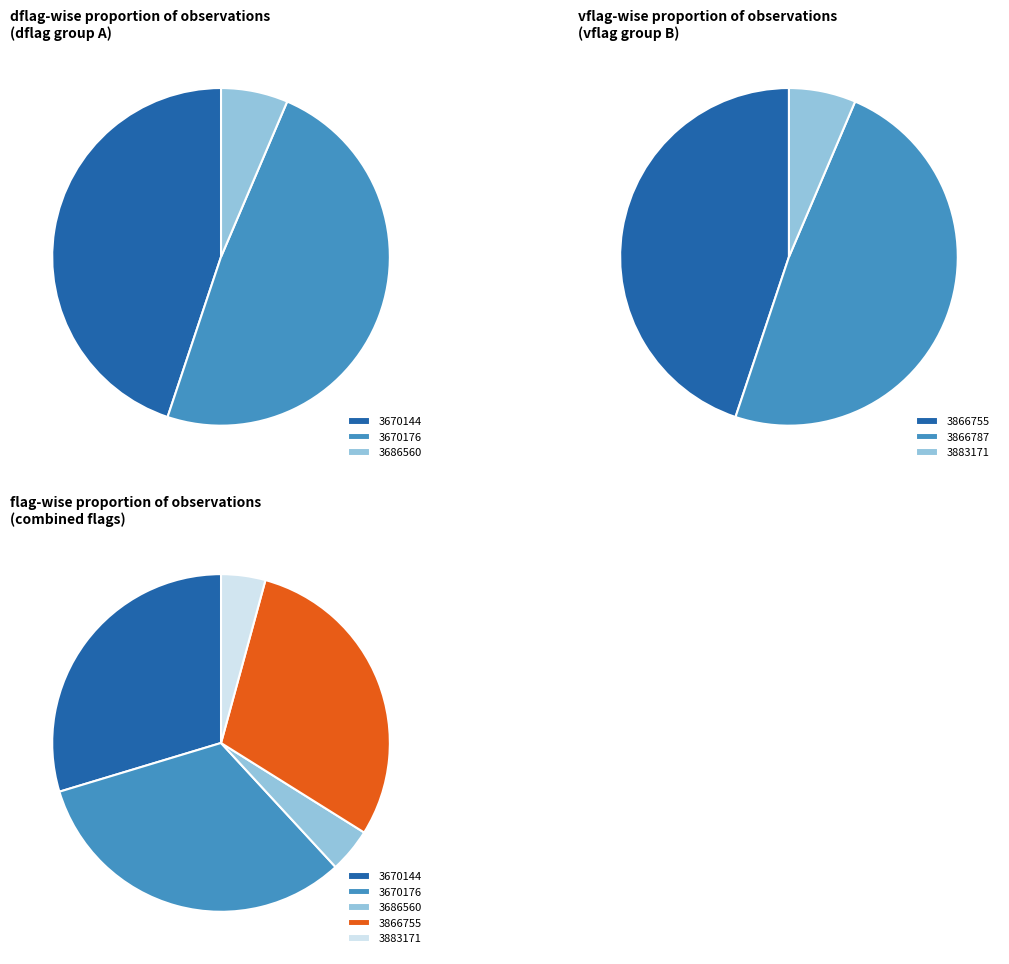

What is the smallest slice in the pie chart?

3686560